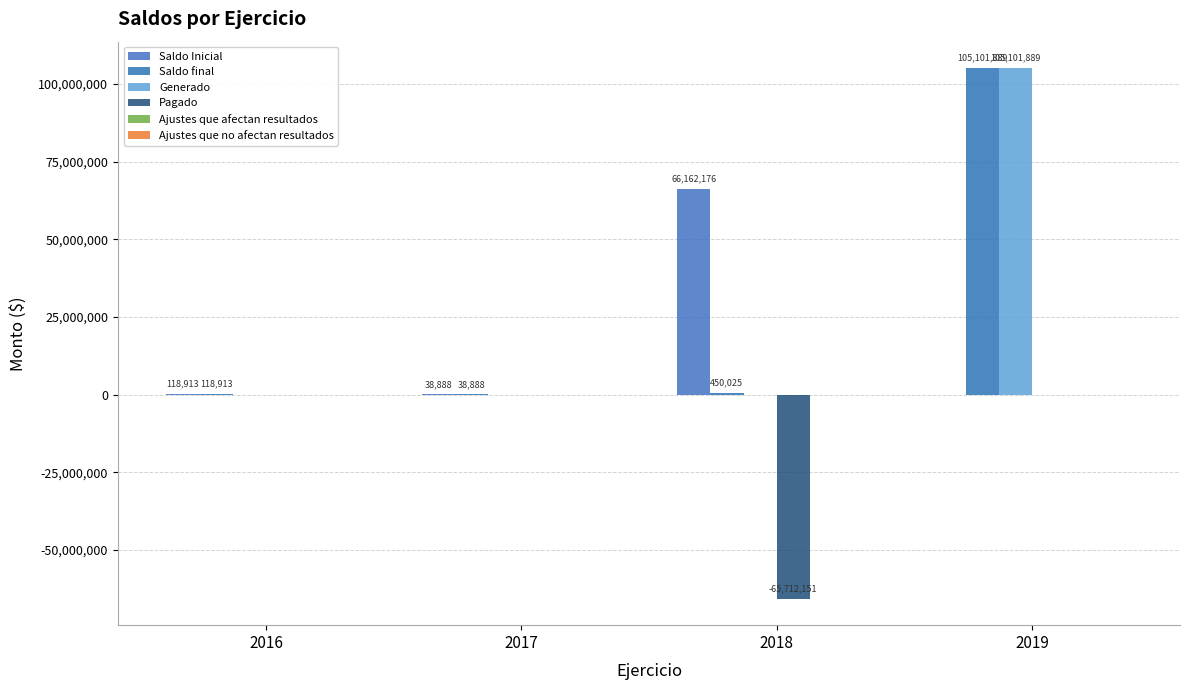

What is the difference between the highest and lowest values at 2018?

131874327